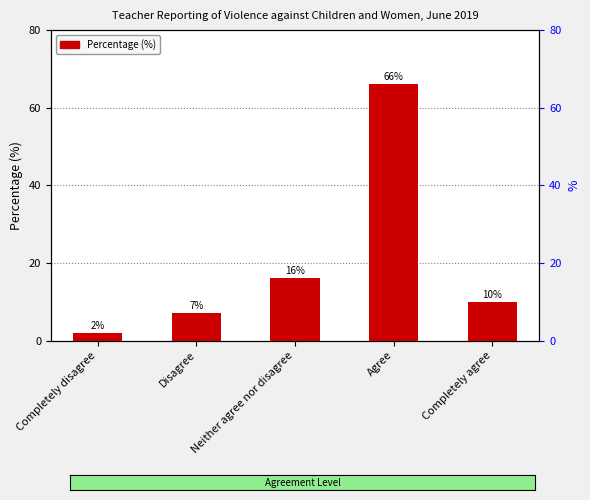

How many categories are shown in the chart?

5